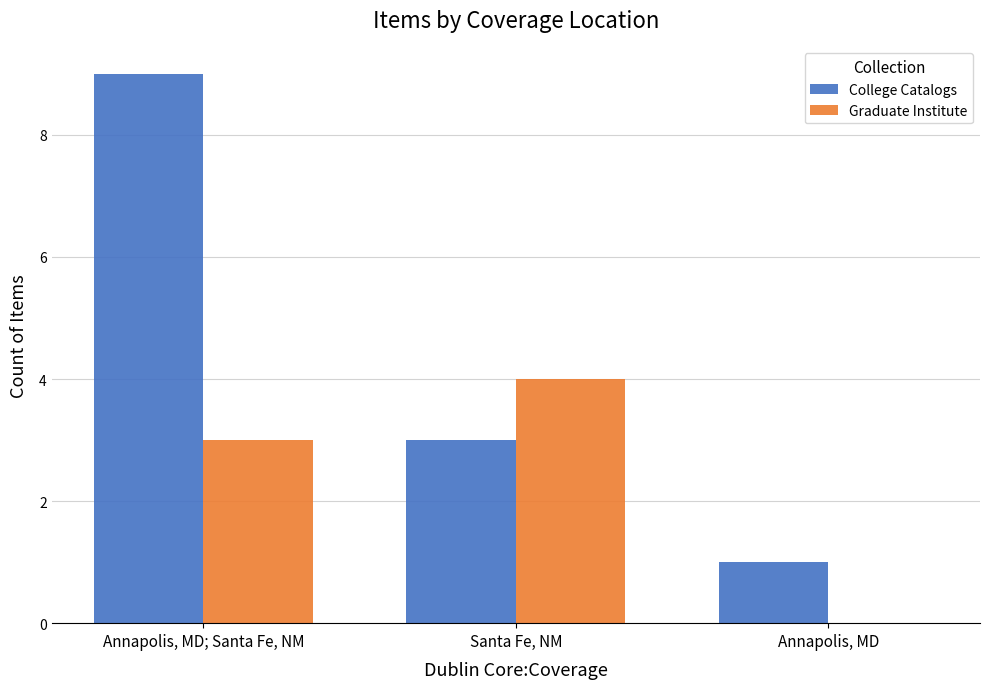

What is the sum of the Graduate Institute values at Annapolis, MD; Santa Fe, NM and Annapolis, MD?

3